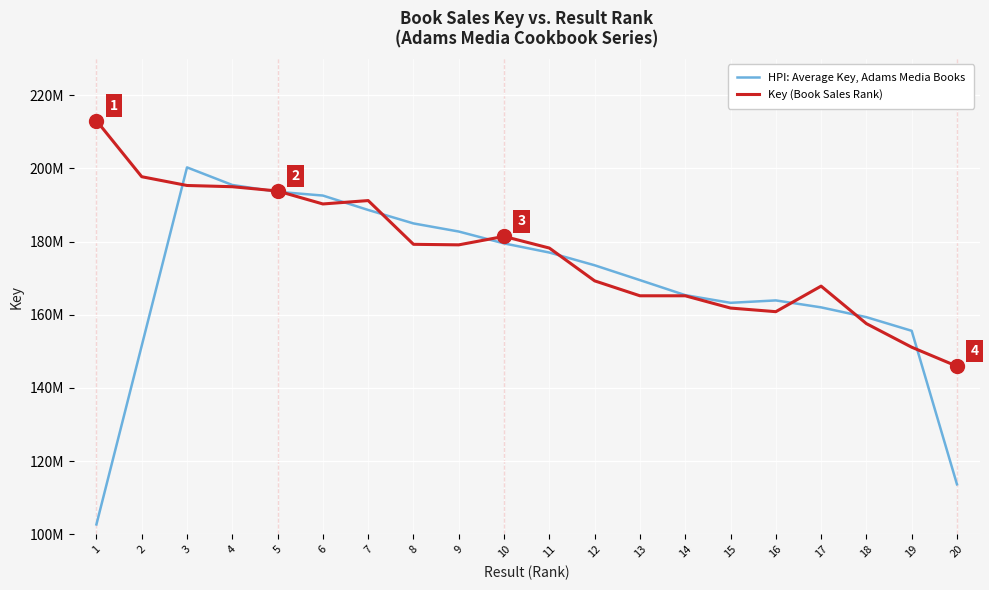

Between which two adjacent categories do HPI: Average Key, Adams Media Books and Key (Book Sales Rank) first intersect?

2 and 3